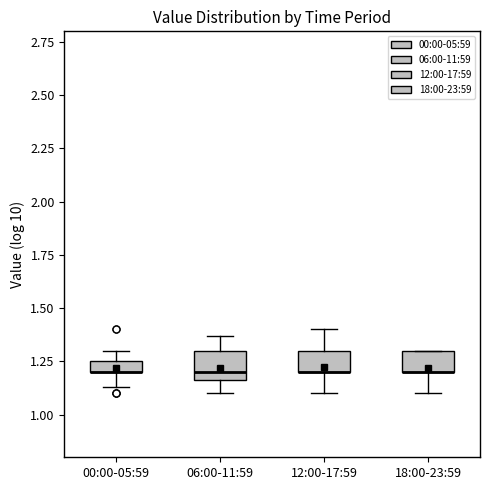

Where does the lower whisker of the box for 06:00-11:59 end on the y-axis? The values are not printed on the chart, so give them approximately, as read against the axis.

1.10